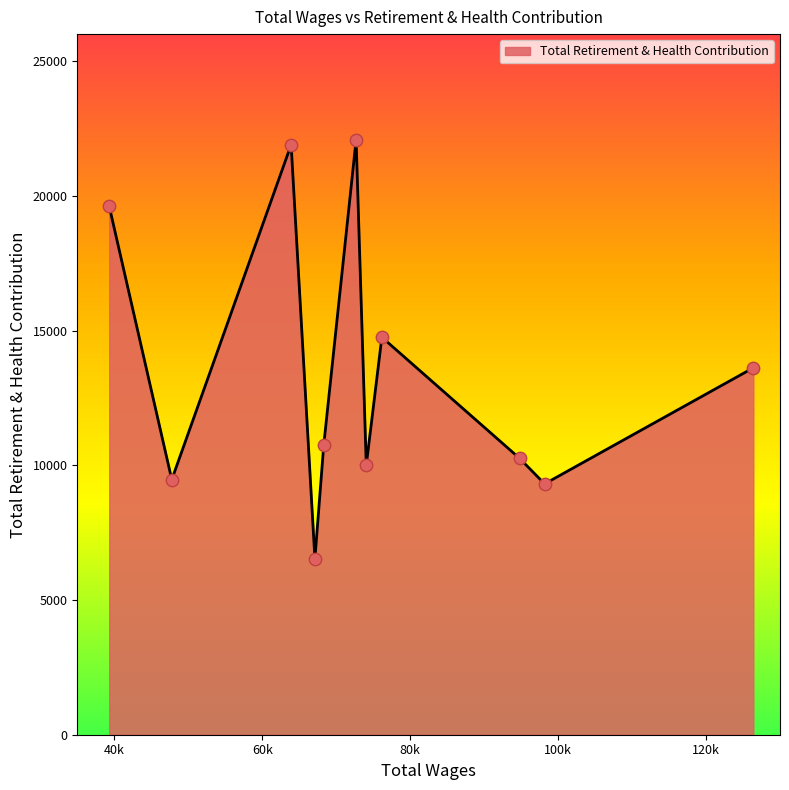

What is the greatest value displayed?

22074